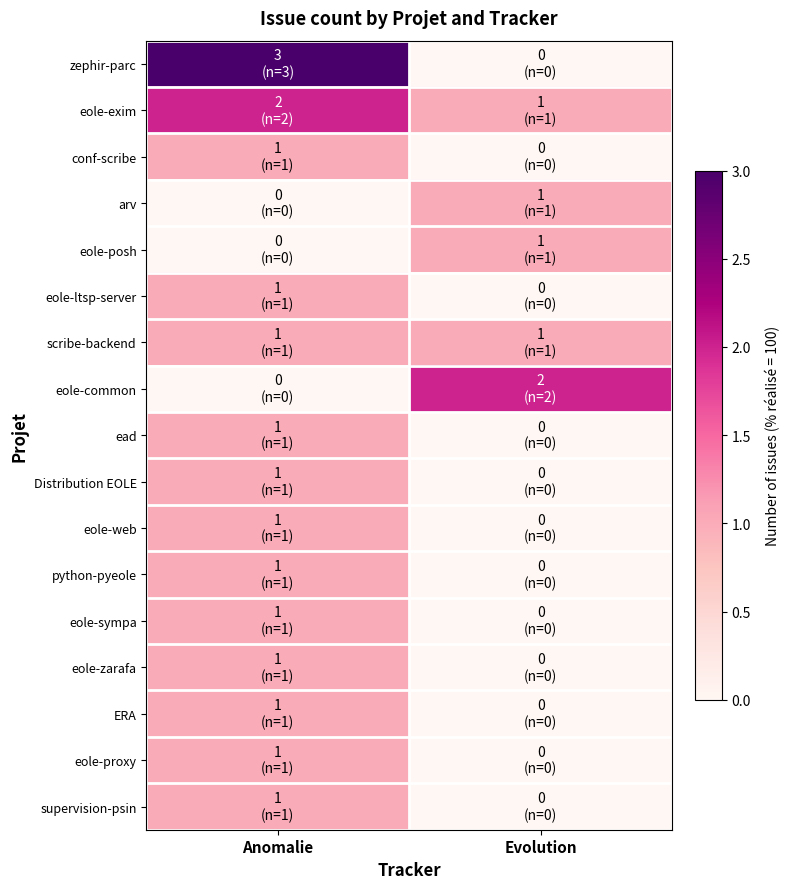

At Evolution, list the series in order from largest to smallest.

eole-common, eole-exim, arv, eole-posh, scribe-backend, zephir-parc, conf-scribe, eole-ltsp-server, ead, Distribution EOLE, eole-web, python-pyeole, eole-sympa, eole-zarafa, ERA, eole-proxy, supervision-psin